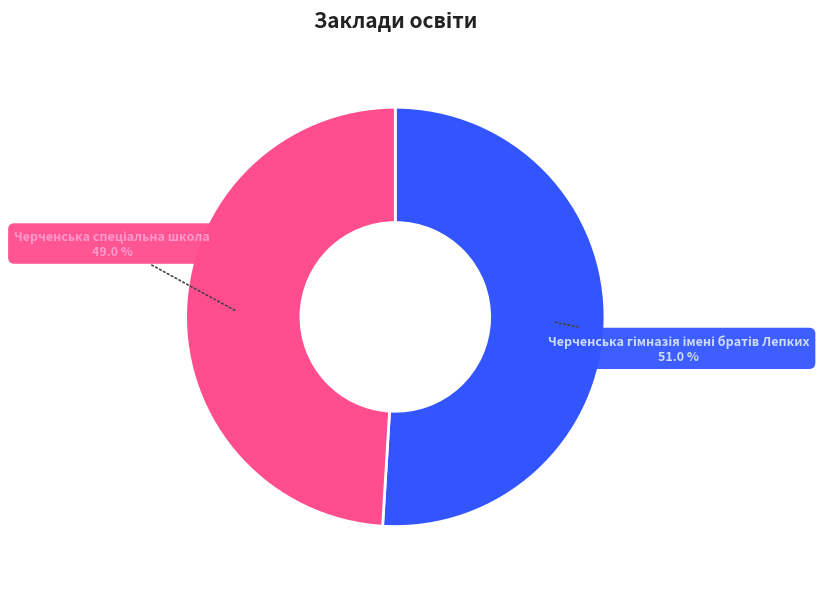

Does any single category account for the majority?

Yes